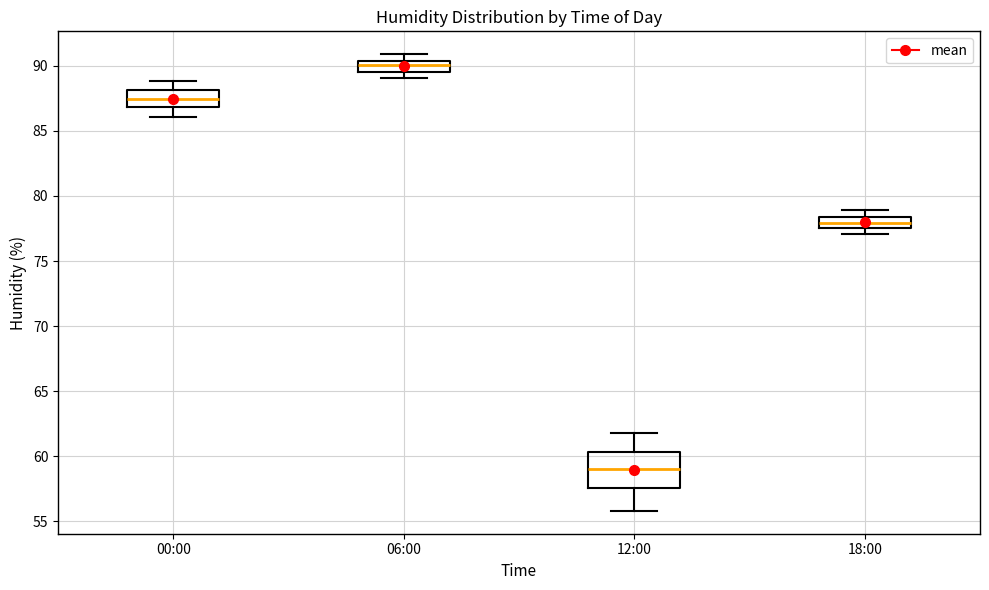

Which box is the tallest, from its lower edge to its upper edge?

12:00